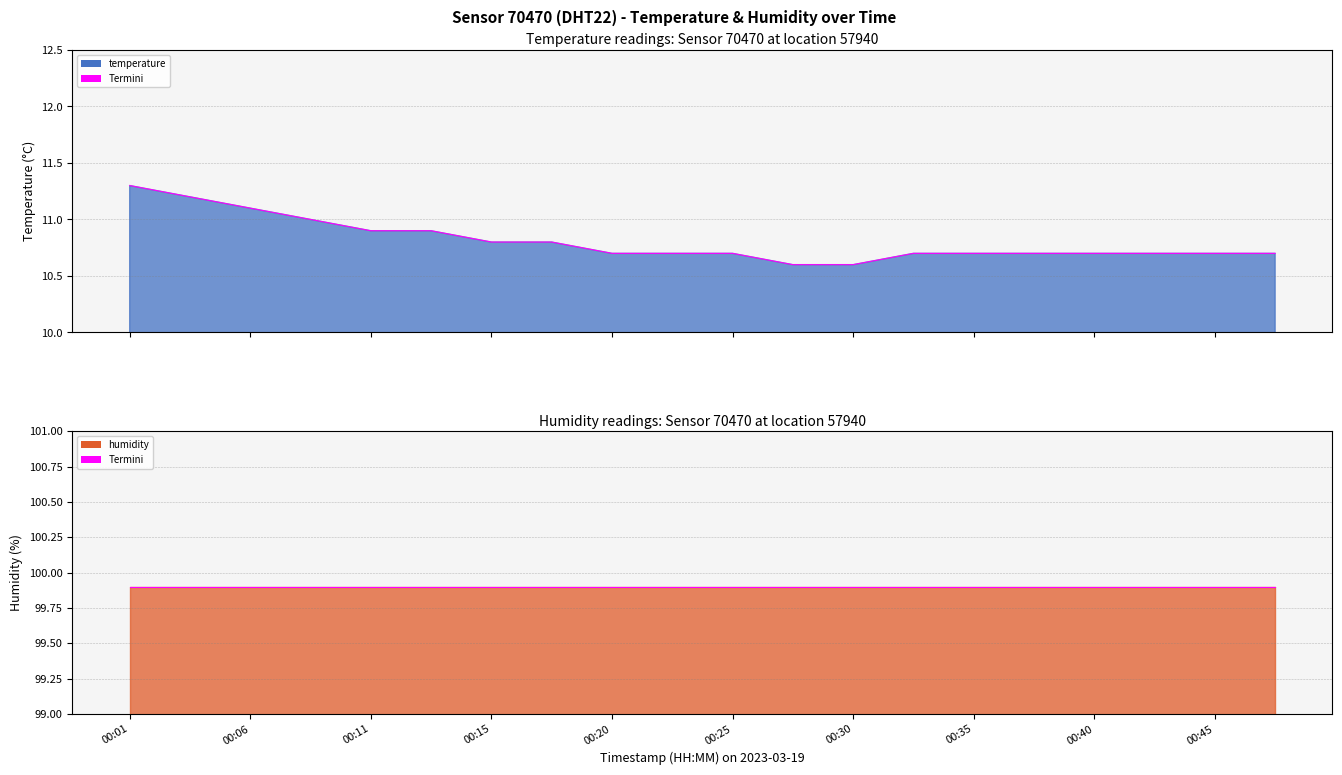

Approximately how many times larger is the value at 00:06 compared to 00:28?

1.0